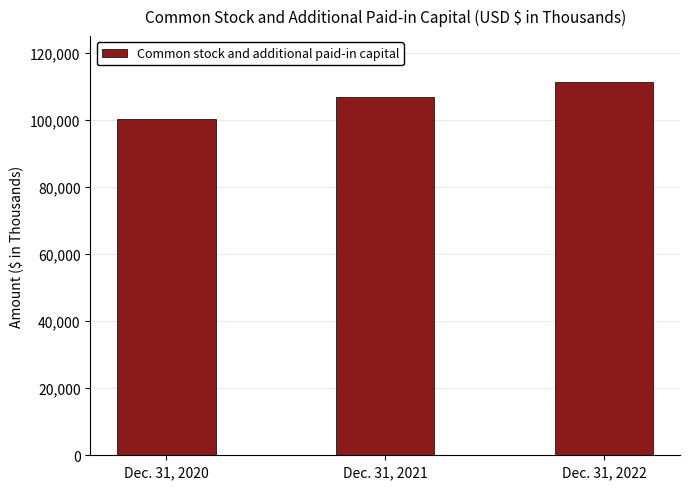

What is the approximate value at Dec. 31, 2022, to the nearest 10?

111280